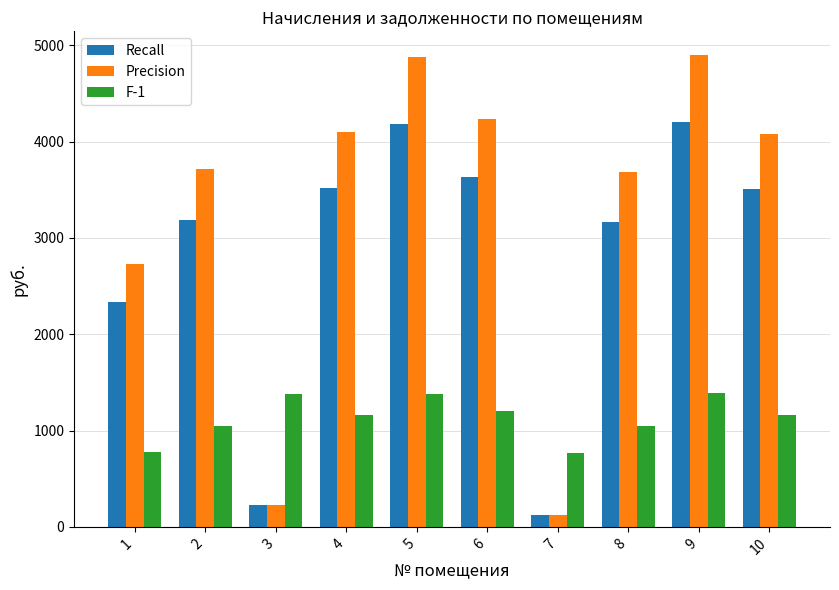

What is the spread (max minus min) of values at 4?

2940.7